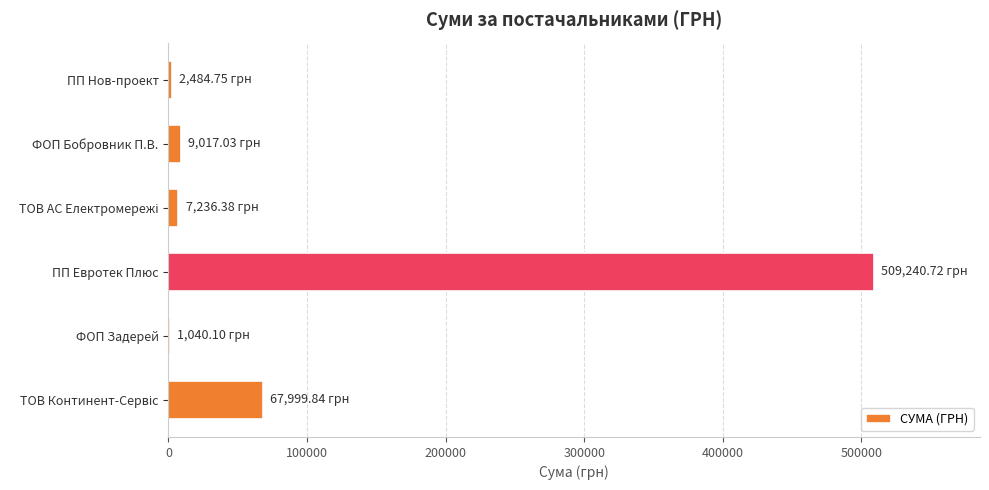

At which category does the chart reach its peak across all series?

ПП Евротек Плюс